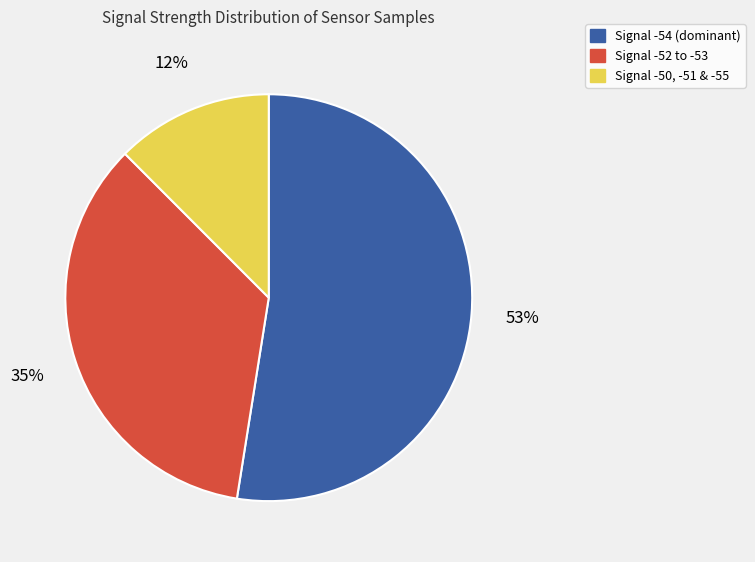

How many slices are in this pie chart?

3